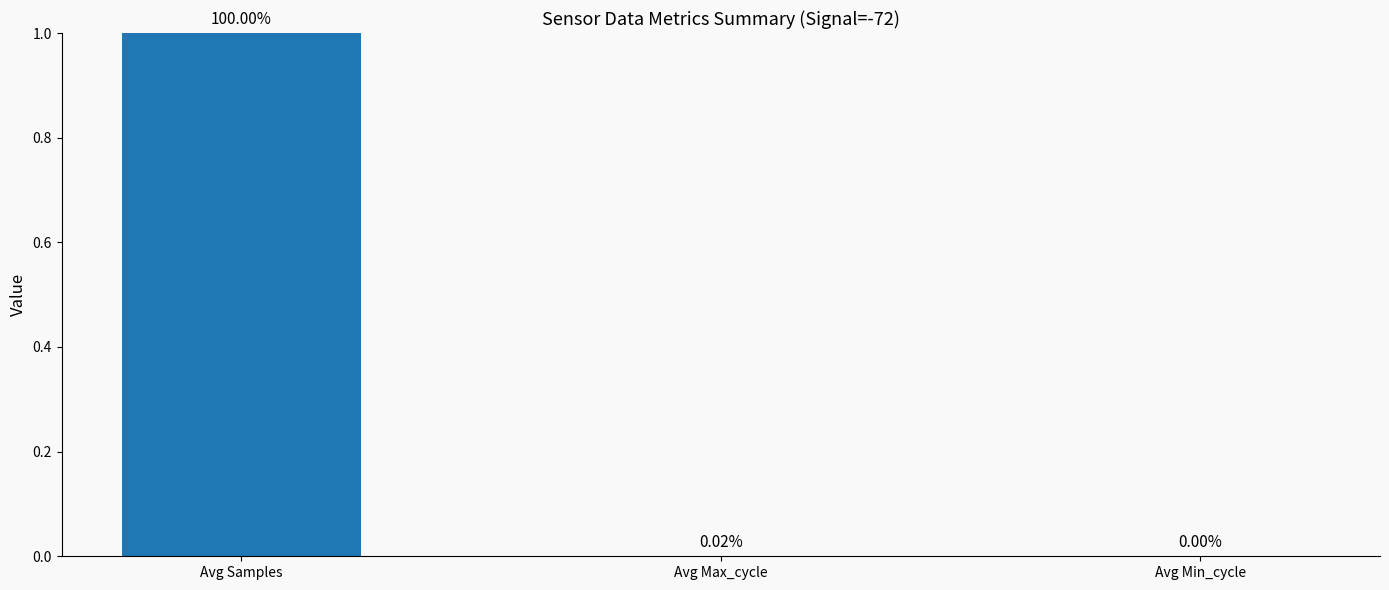

Is it true that the value at Avg Samples is 1.0?

True